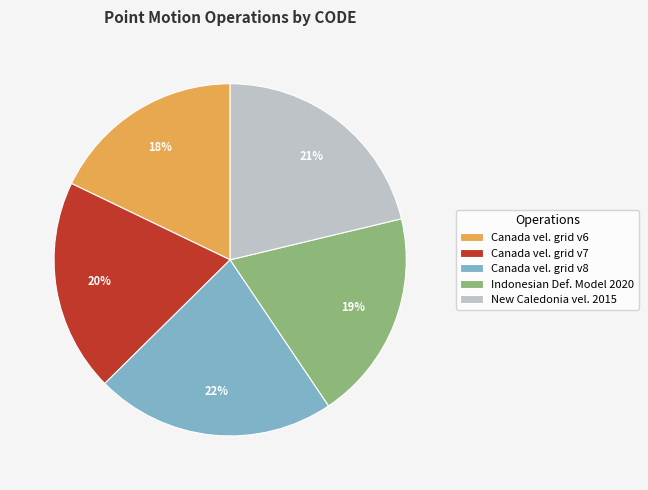

Which slice is the largest?

Canada vel. grid v8